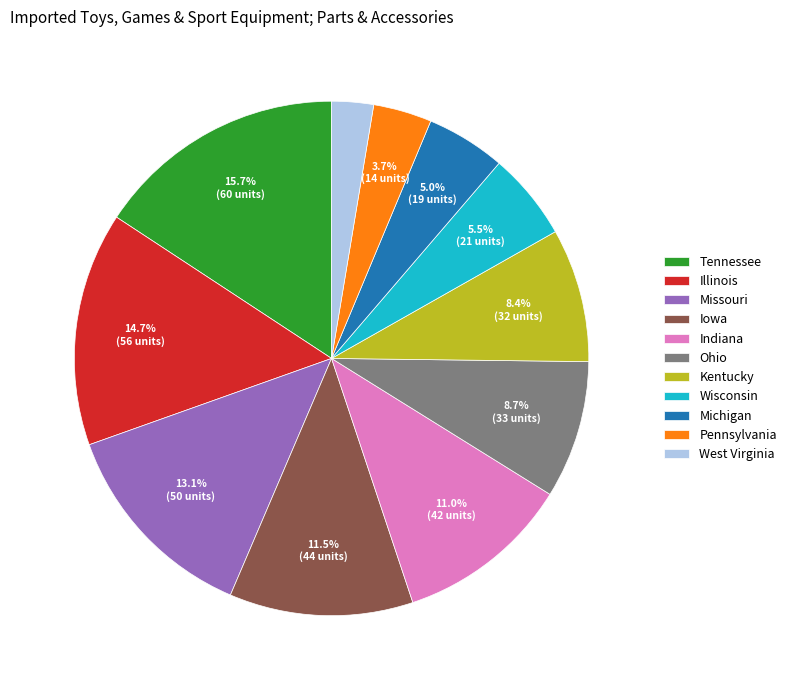

What is the smallest slice in the pie chart?

West Virginia